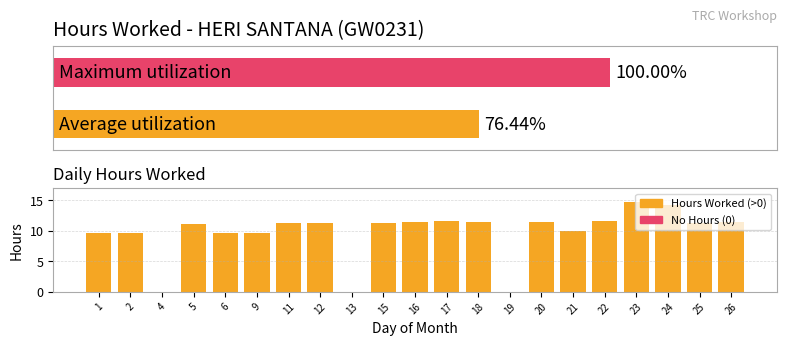

What is the sum of the values at 2 and 5?

20.9